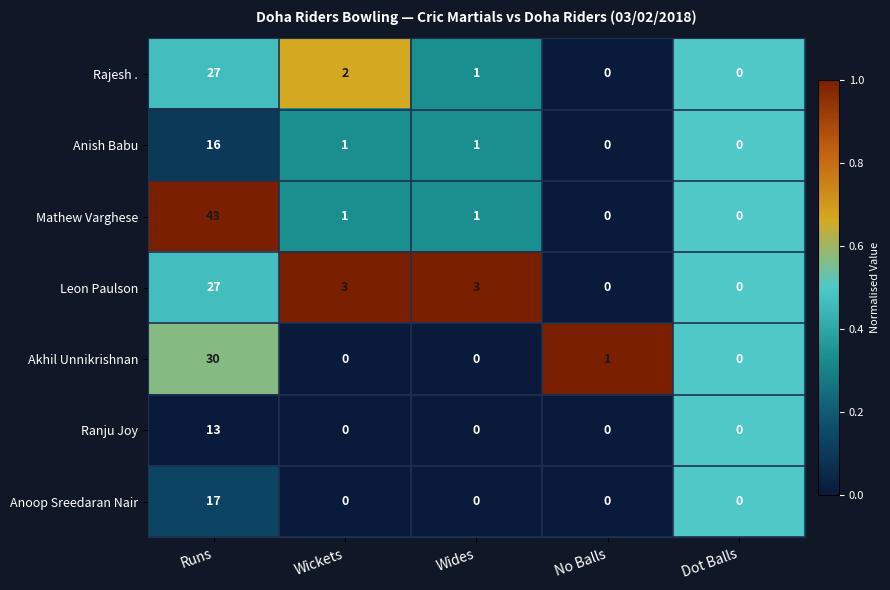

The value of Rajesh . at No Balls is 0. True or false?

True